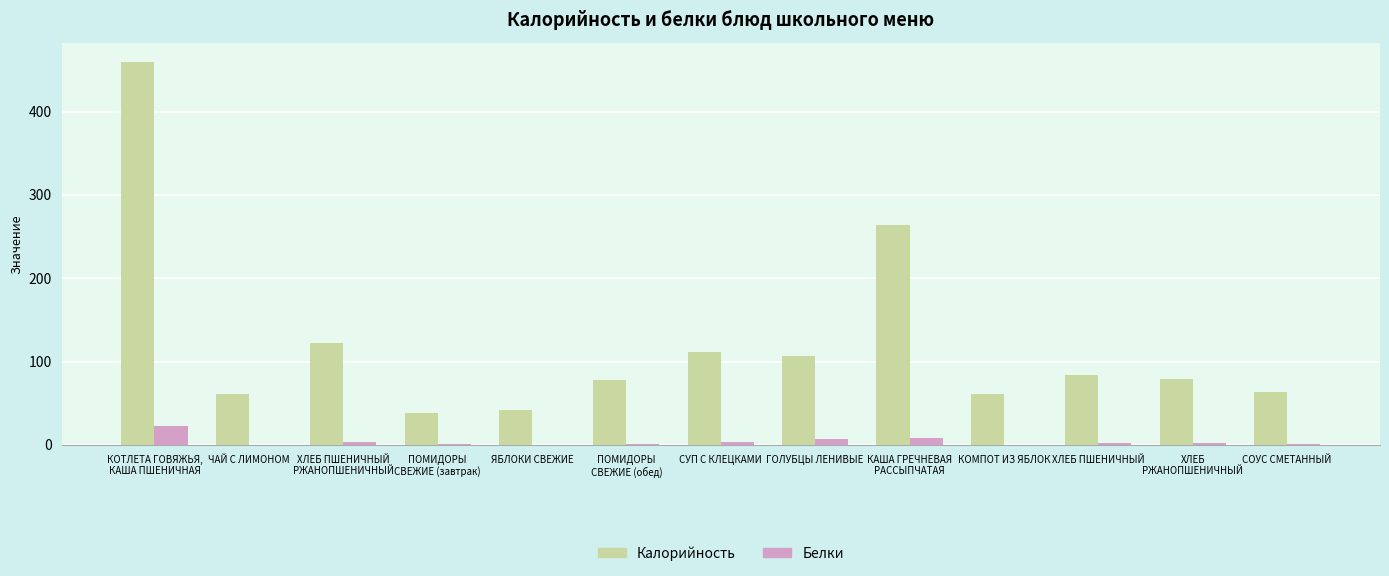

Is the value of Калорийность at ЯБЛОКИ СВЕЖИЕ greater than the value of Белки at ЯБЛОКИ СВЕЖИЕ?

Yes